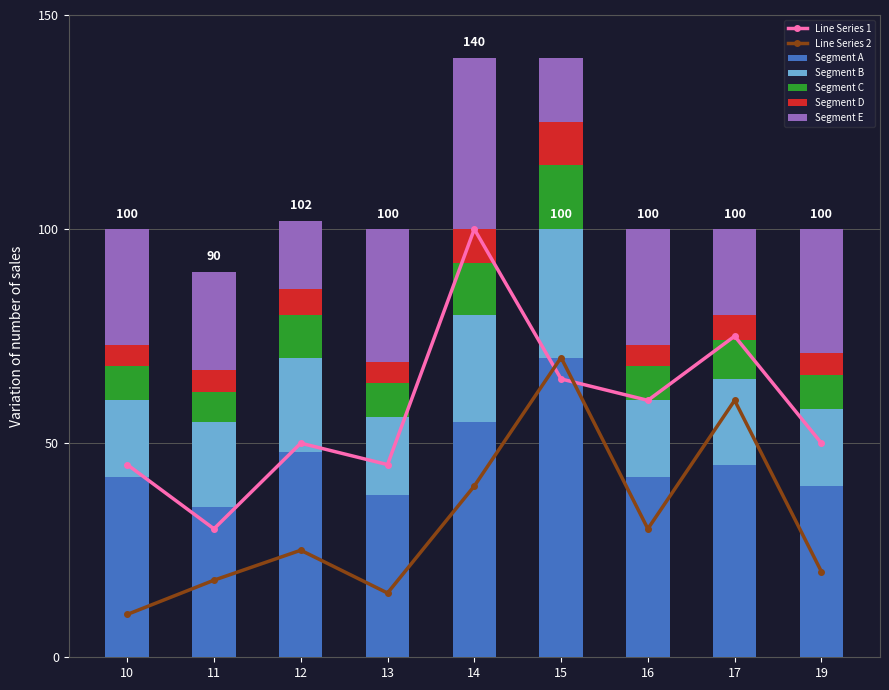

List the labels in order of Segment A value, smallest first.

11, 13, 19, 10, 16, 17, 12, 14, 15